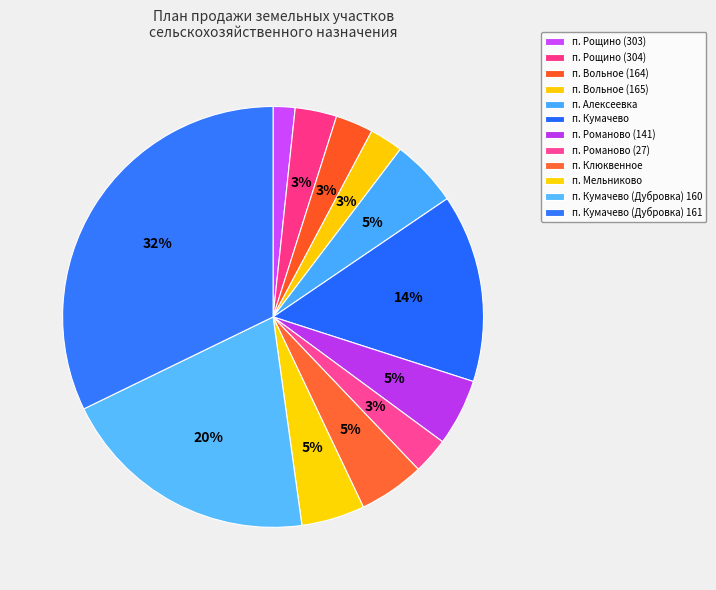

Is it true that п. Кумачево is 14% of the pie?

True